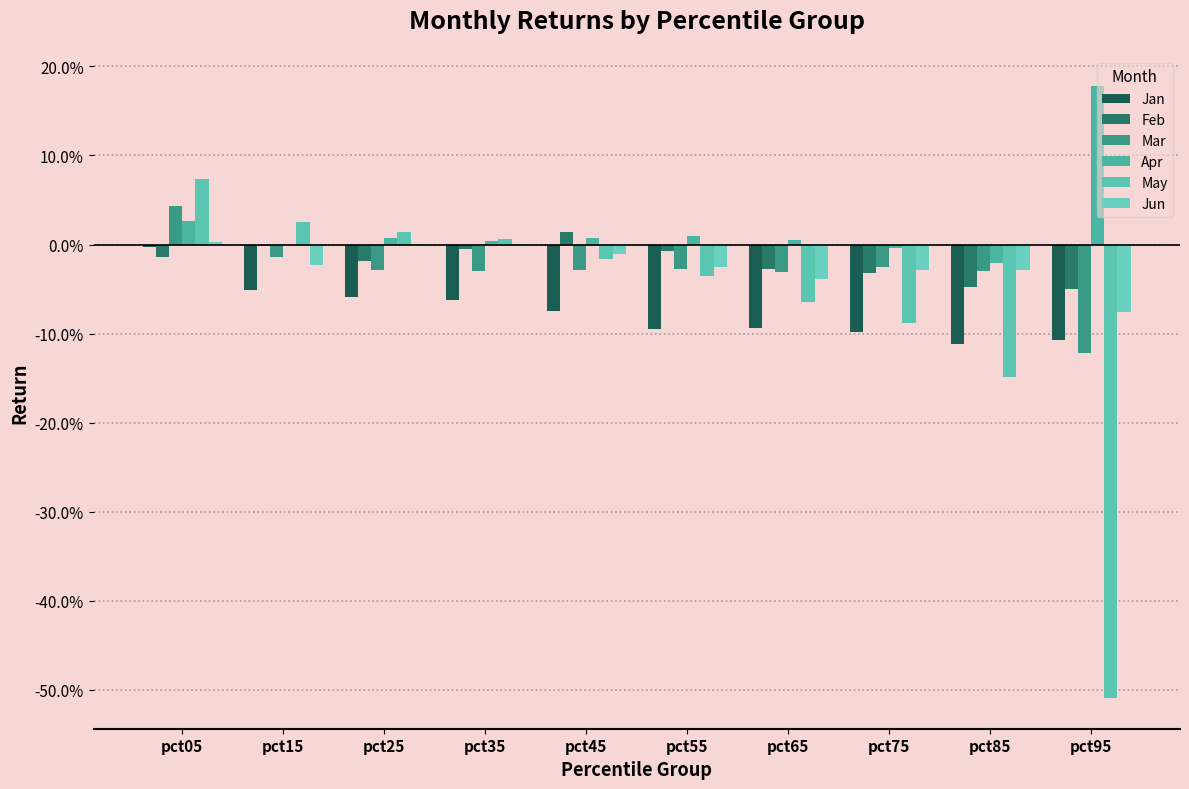

Reading left to right, list all the values displayed in this chart.

Jan: -0.0	-0.1	-0.1	-0.1	-0.1	-0.1	-0.1	-0.1	-0.1	-0.1
Feb: -0.0	-0.0	-0.0	-0.0	0.0	-0.0	-0.0	-0.0	-0.0	-0.0
Mar: 0.0	-0.0	-0.0	-0.0	-0.0	-0.0	-0.0	-0.0	-0.0	-0.1
Apr: 0.0	-0.0	0.0	0.0	0.0	0.0	0.0	-0.0	-0.0	0.2
May: 0.1	0.0	0.0	0.0	-0.0	-0.0	-0.1	-0.1	-0.1	-0.5
Jun: 0.0	-0.0	0.0	0.0	-0.0	-0.0	-0.0	-0.0	-0.0	-0.1